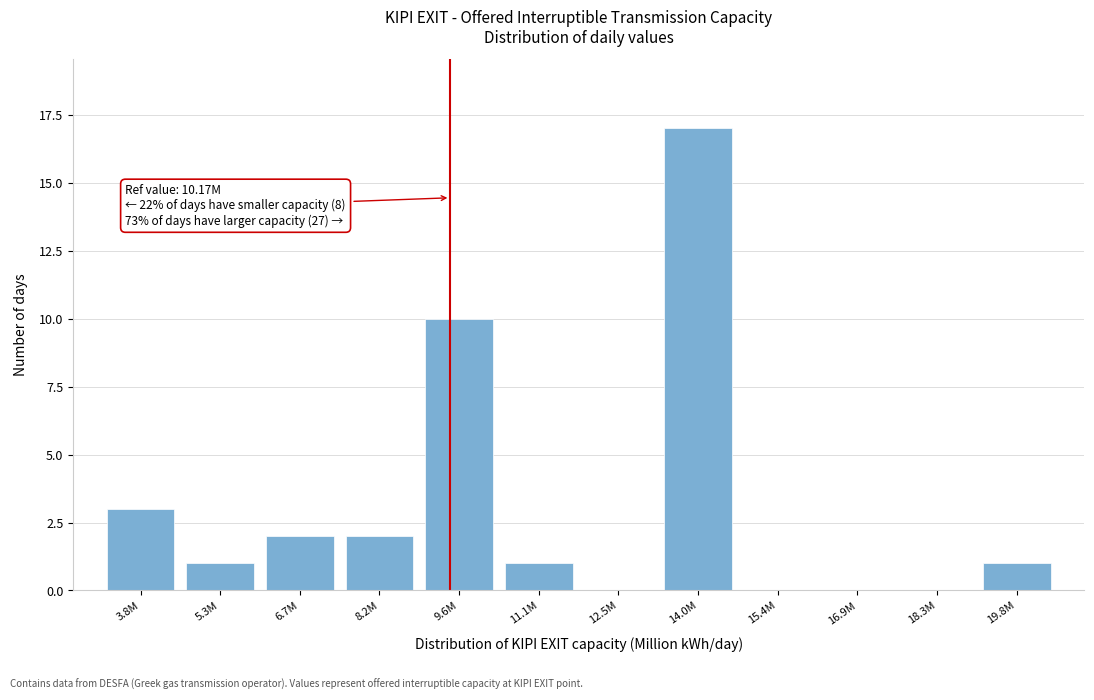

Reading left to right, extract all data points from this chart.

3.8M=3	5.3M=1	6.7M=2	8.2M=2	9.6M=10	11.1M=1	12.5M=0	14.0M=17	15.4M=0	16.9M=0	18.3M=0	19.8M=1